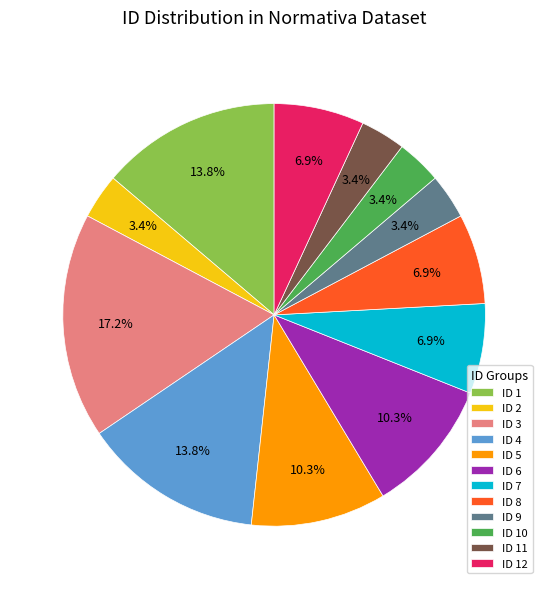

Is there any slice that represents more than half of the pie?

No